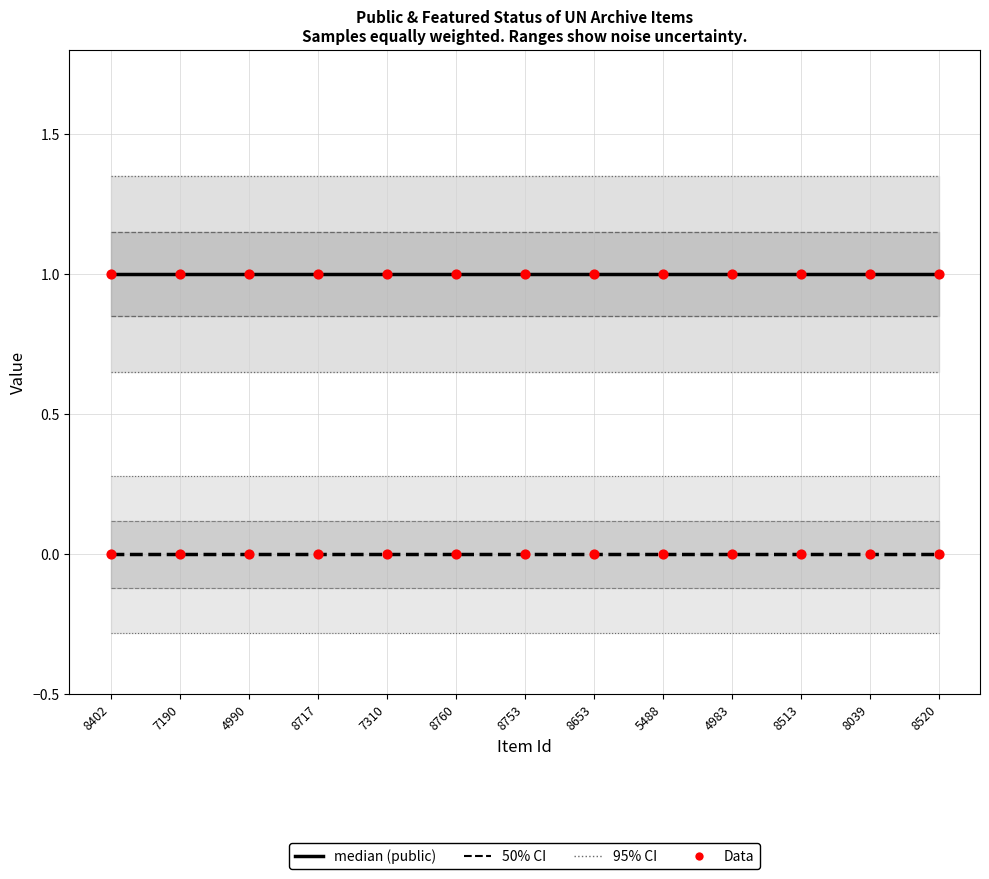

Which series contains the highest Y value?

public